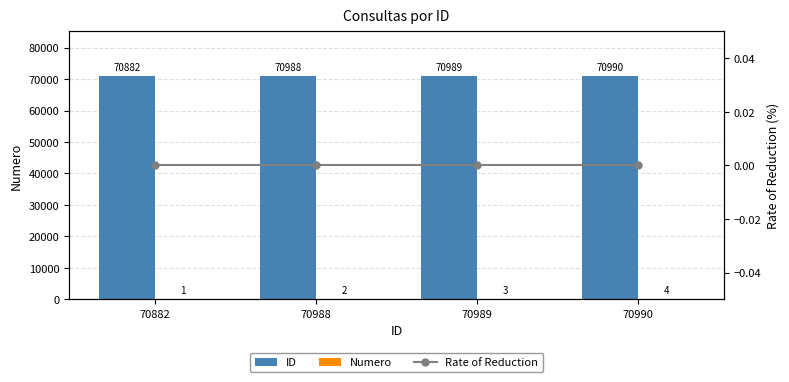

Reading left to right, list all the values displayed in this chart.

ID: 70882=70882	70988=70988	70989=70989	70990=70990
Numero: 70882=1	70988=2	70989=3	70990=4
Rate of Reduction: 70882=0	70988=0	70989=0	70990=0